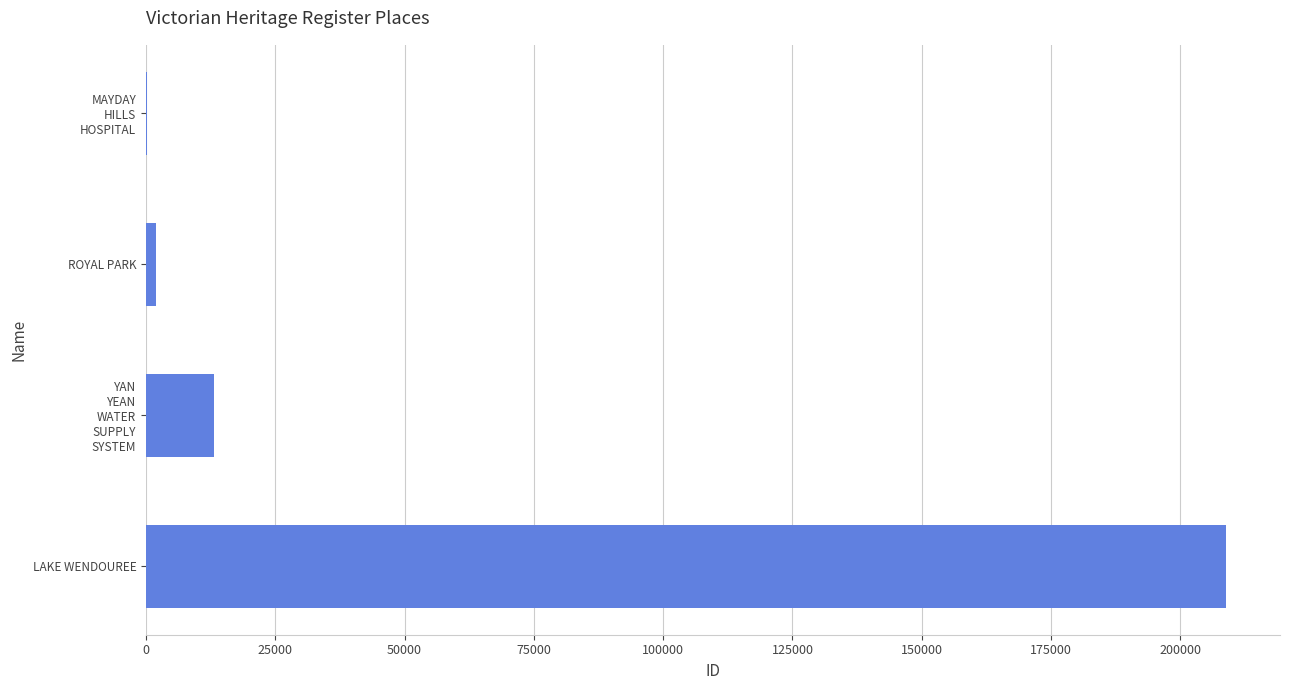

Count the number of data series in this chart.

1